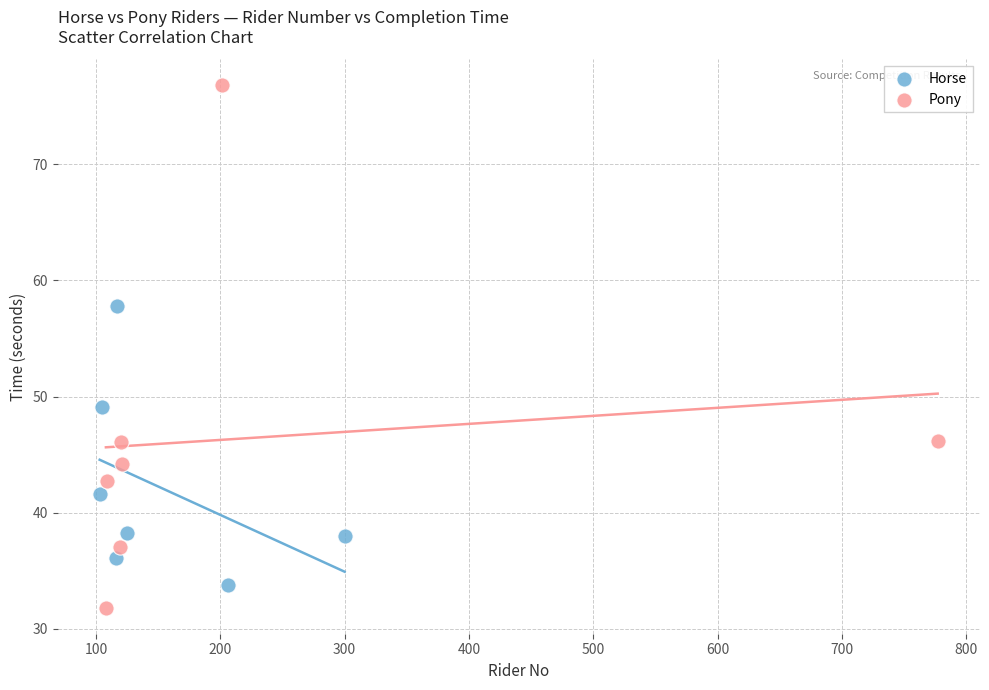

Which series has the largest Y range (max minus min)?

Pony